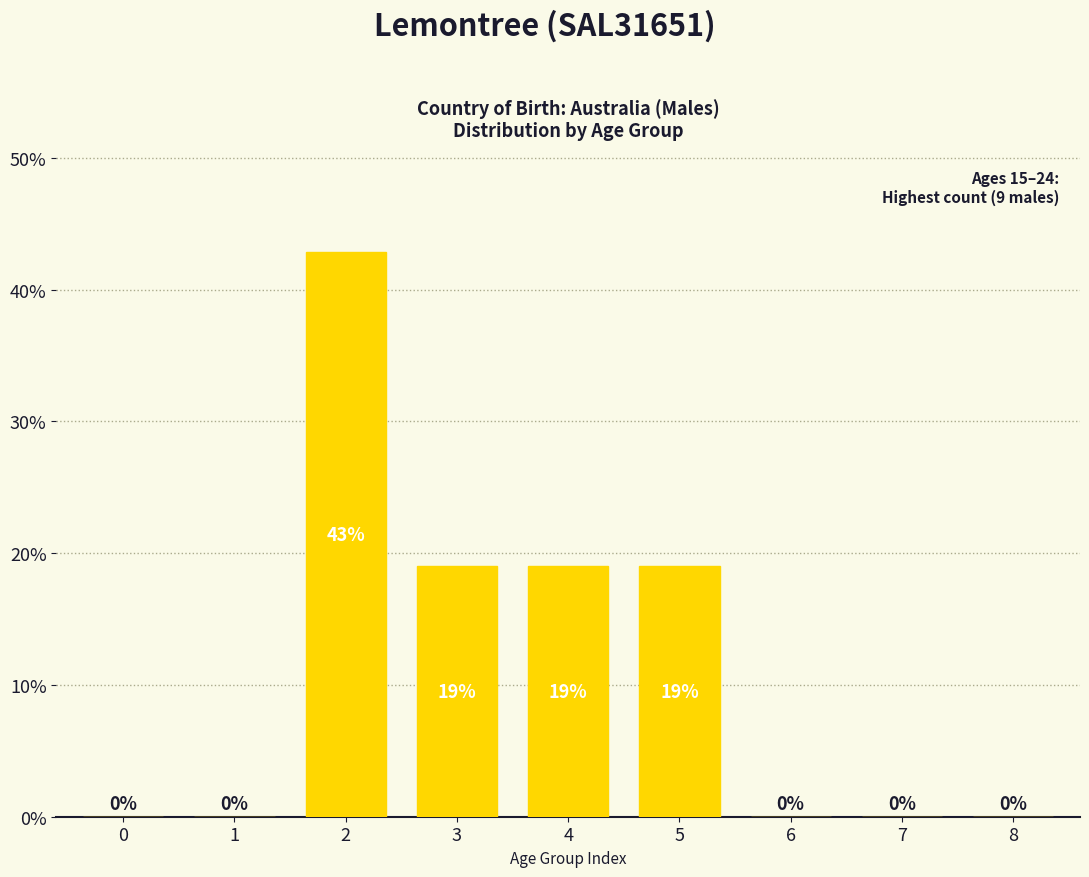

The value at 4 is 9.2. True or false?

False